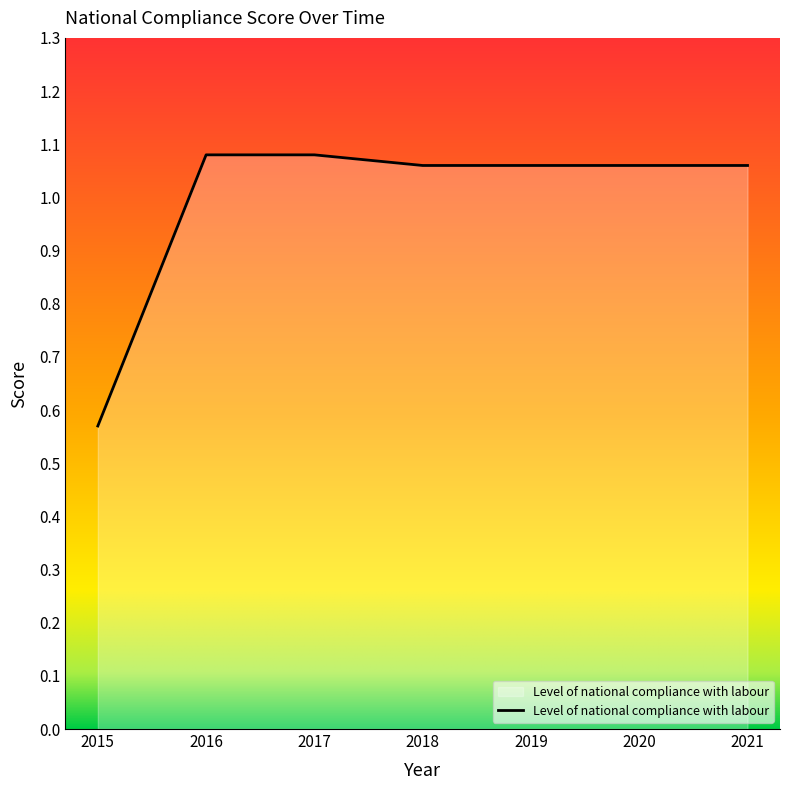

Where is the data nearest to the value 0?

2015